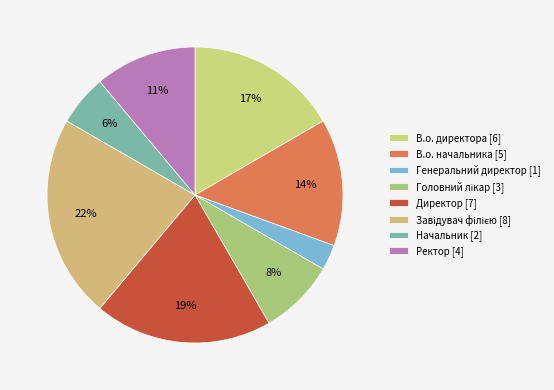

What is the ratio of the value at В.о. директора to the value at Генеральний директор?

6.0